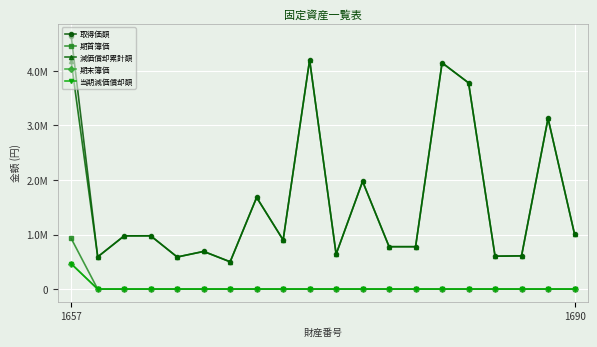

Reading left to right, what are all the values shown in this chart?

取得価額: 4635750	590000	975450	976500	588000	690000	500000	1680000	900000	4200000	639450	1974000	777000	777000	4147500	3780000	602550	609000	3129000	1008000
期首簿価: 927150	1	1	1	1	1	1	1	1	1	1	1	1	1	1	1	1	1	1	1
減価償却累計額: 4172175	589999	975449	976499	587999	689999	499999	1679999	899999	4199999	639449	1973999	776999	776999	4147499	3779999	602549	608999	3128999	1007999
期末簿価: 463575	1	1	1	1	1	1	1	1	1	1	1	1	1	1	1	1	1	1	1
当期減価償却額: 463575	0	0	0	0	0	0	0	0	0	0	0	0	0	0	0	0	0	0	0